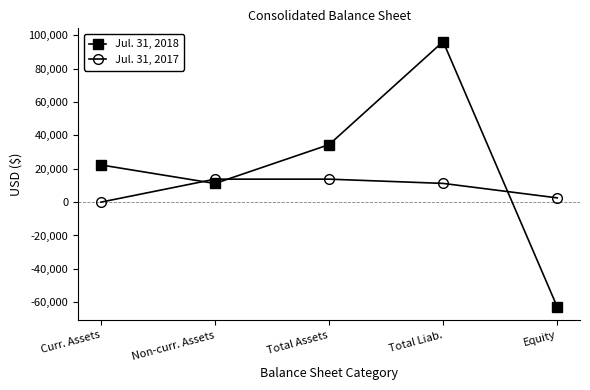

The Jul. 31, 2018 series shows 34457 at Total Assets. True or false?

True